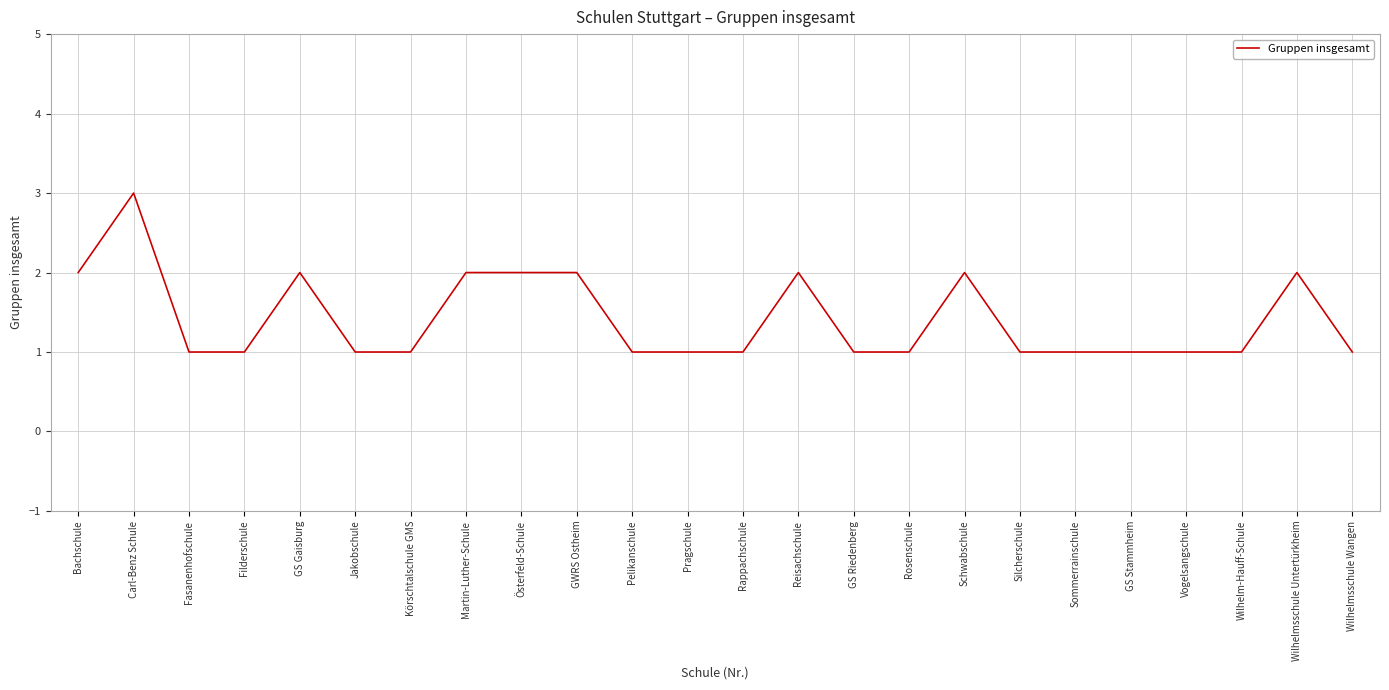

True or false: there are more than 1 points higher than both neighbors.

True